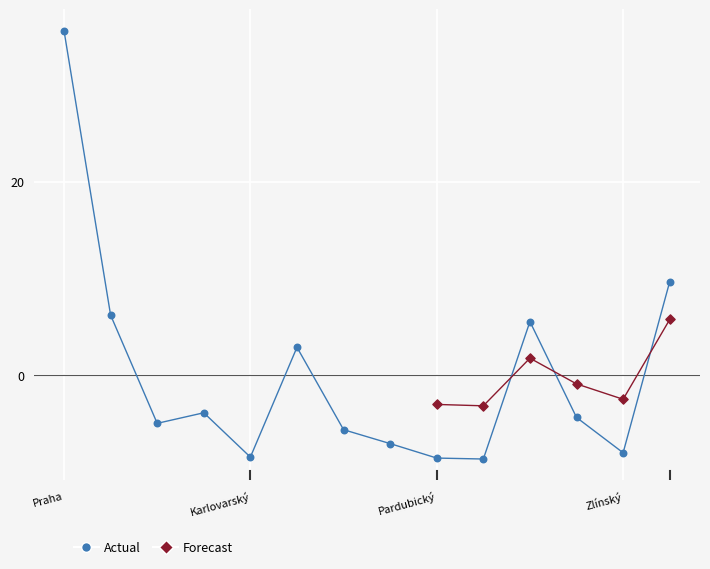

Between Karlovarský and Jihočeský, which is larger?

Jihočeský